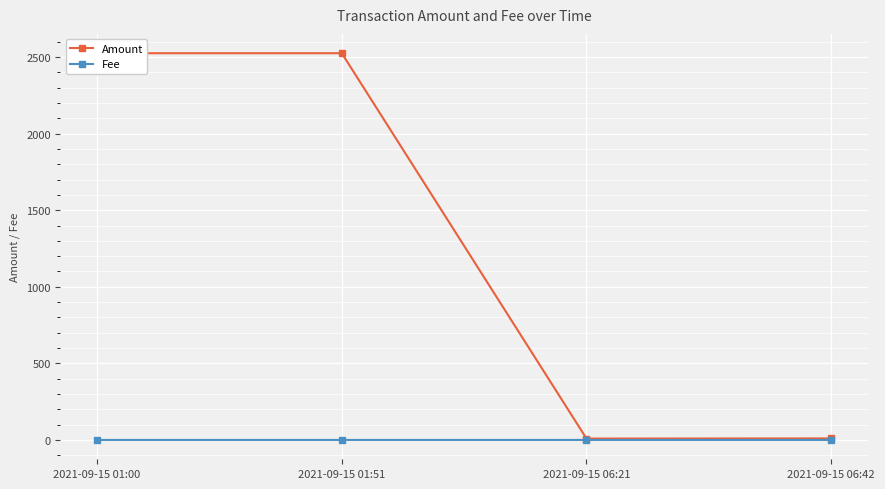

True or false: Fee has more than 2 interior local peaks.

False